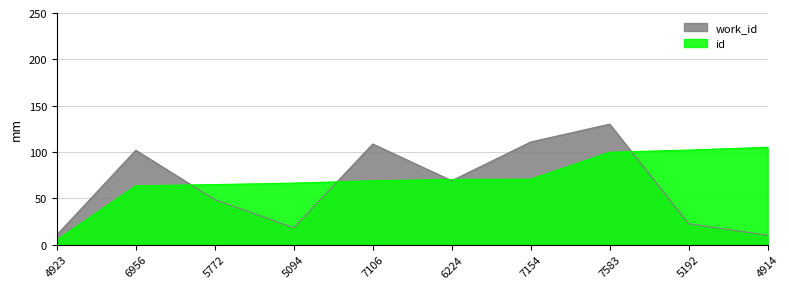

What is the label of the 3rd point from the left?

5772